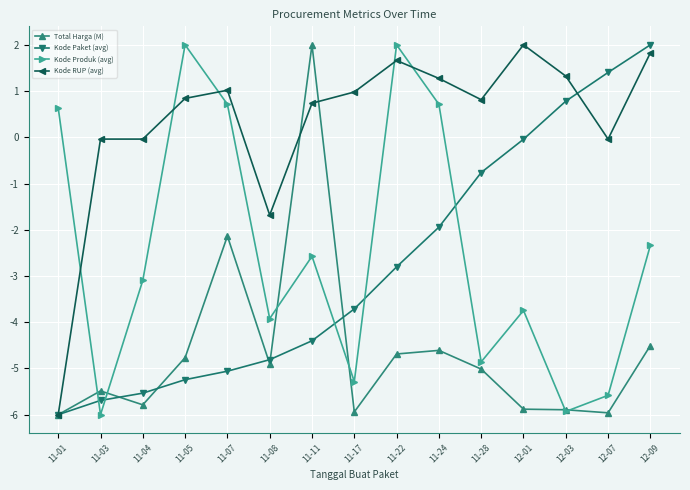

What is the spread (max minus min) of values at 12-03?

7.3